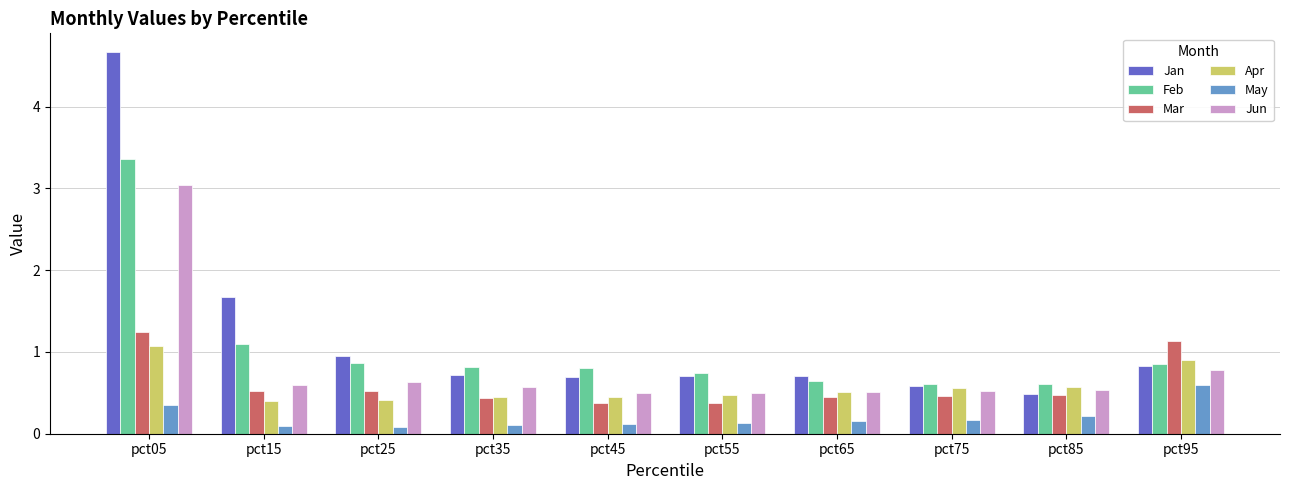

What is the value of the Mar bar at the 8th from the left?

0.5